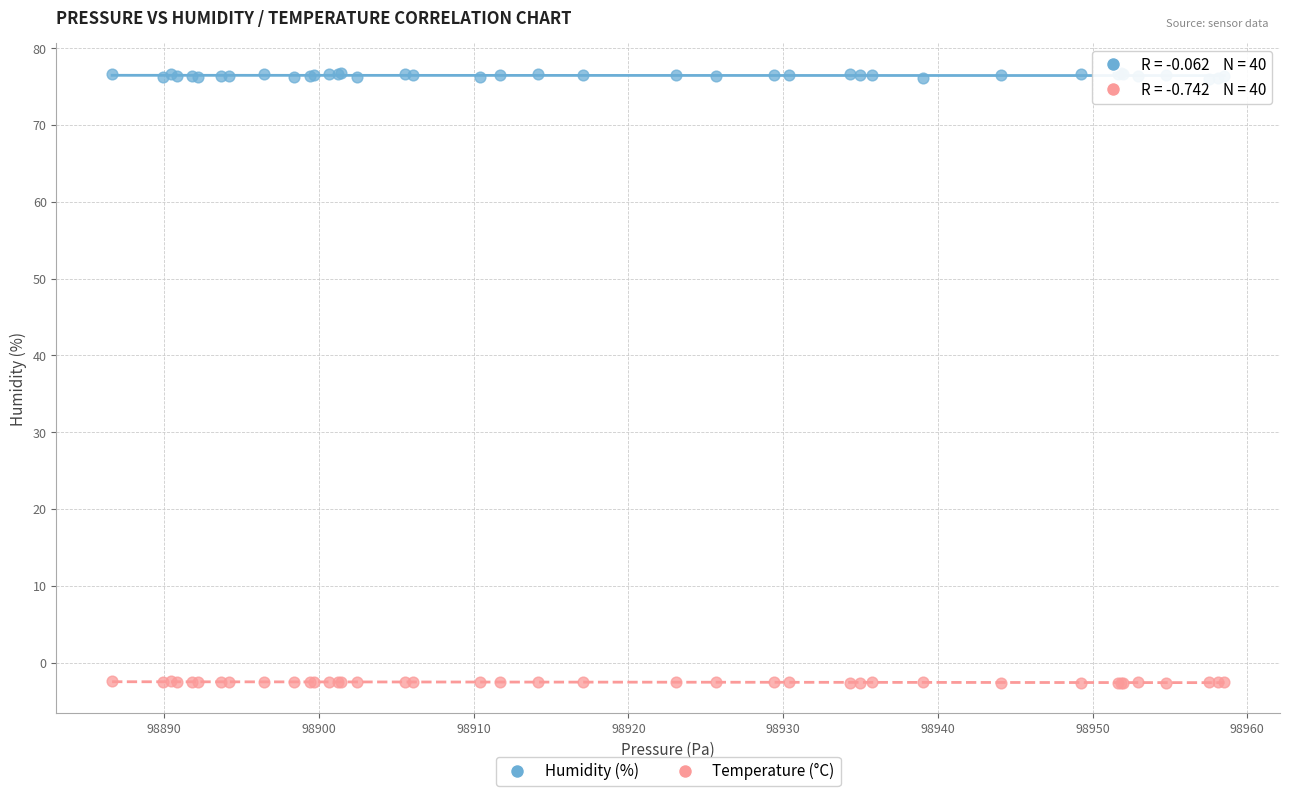

What is the X range (max minus min) for the scatter plot?

71.9